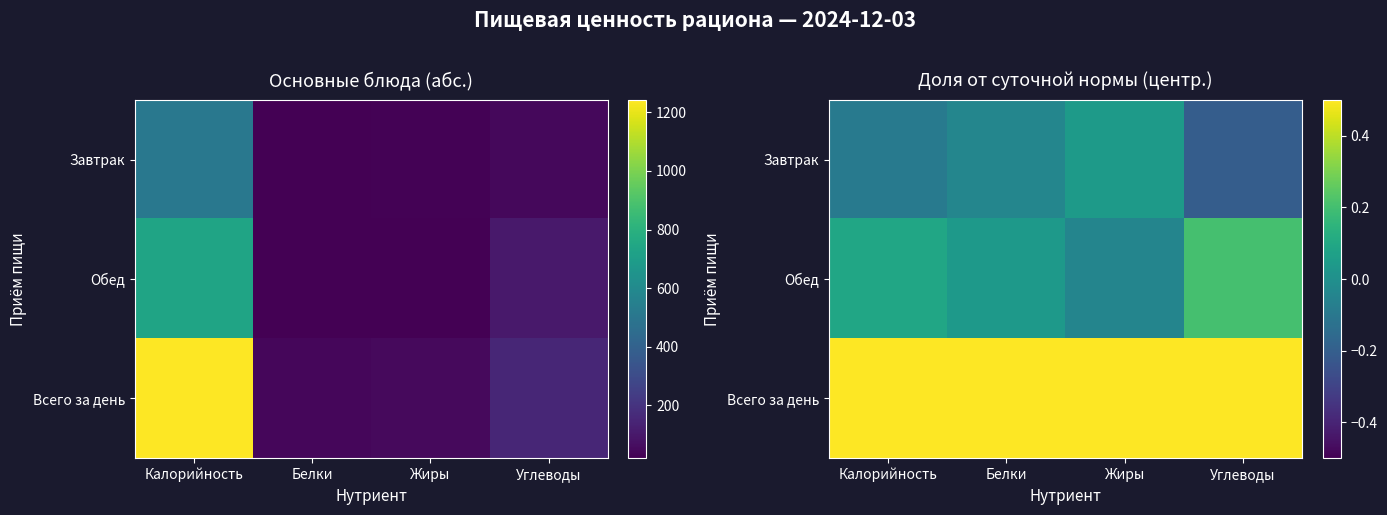

At which category does the chart reach its peak across all series?

Калорийность